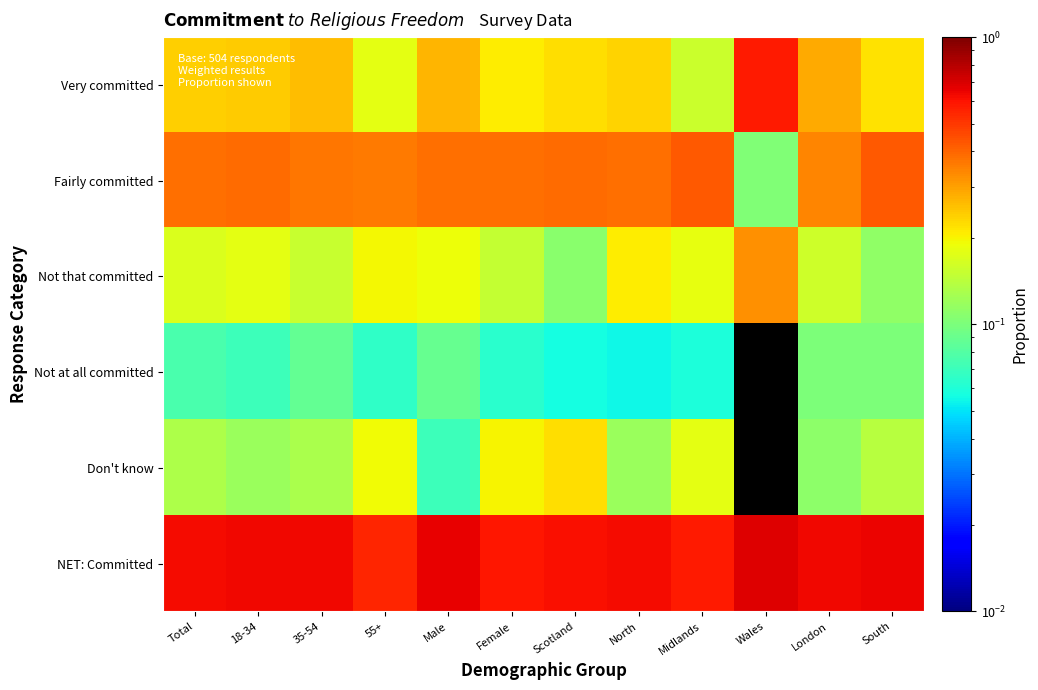

What is the spread (max minus min) of values at 35-54?

0.5